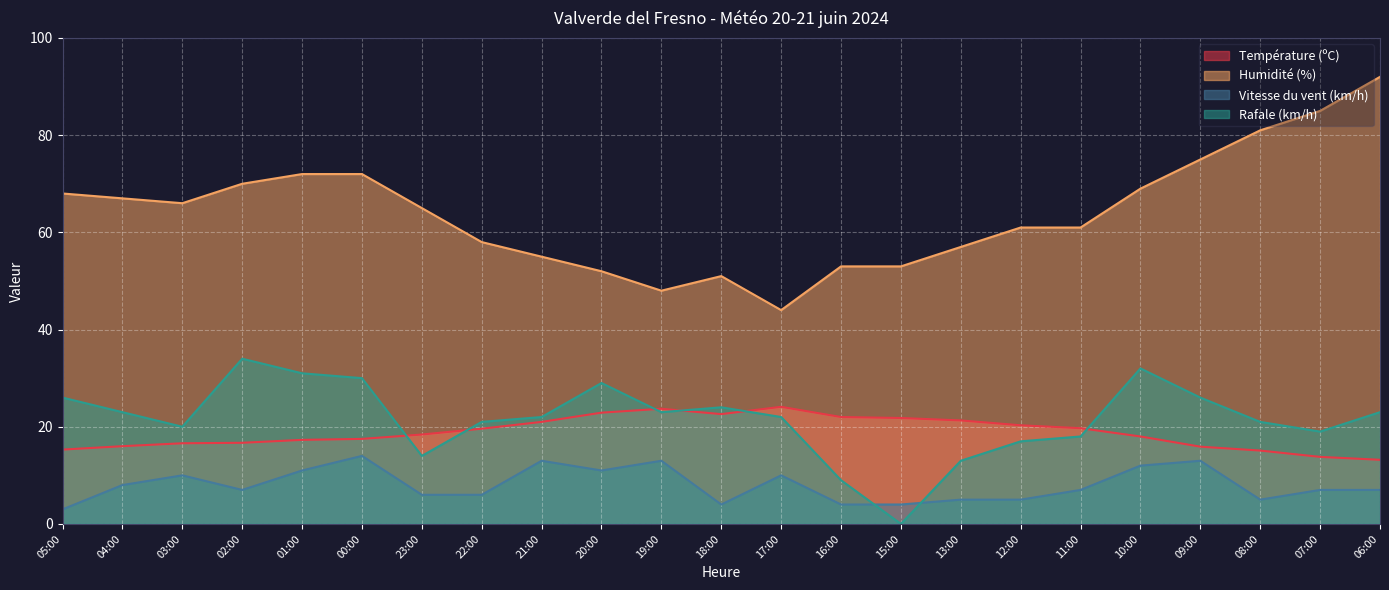

Where is the first local maximum for Rafale (km/h)?

02:00